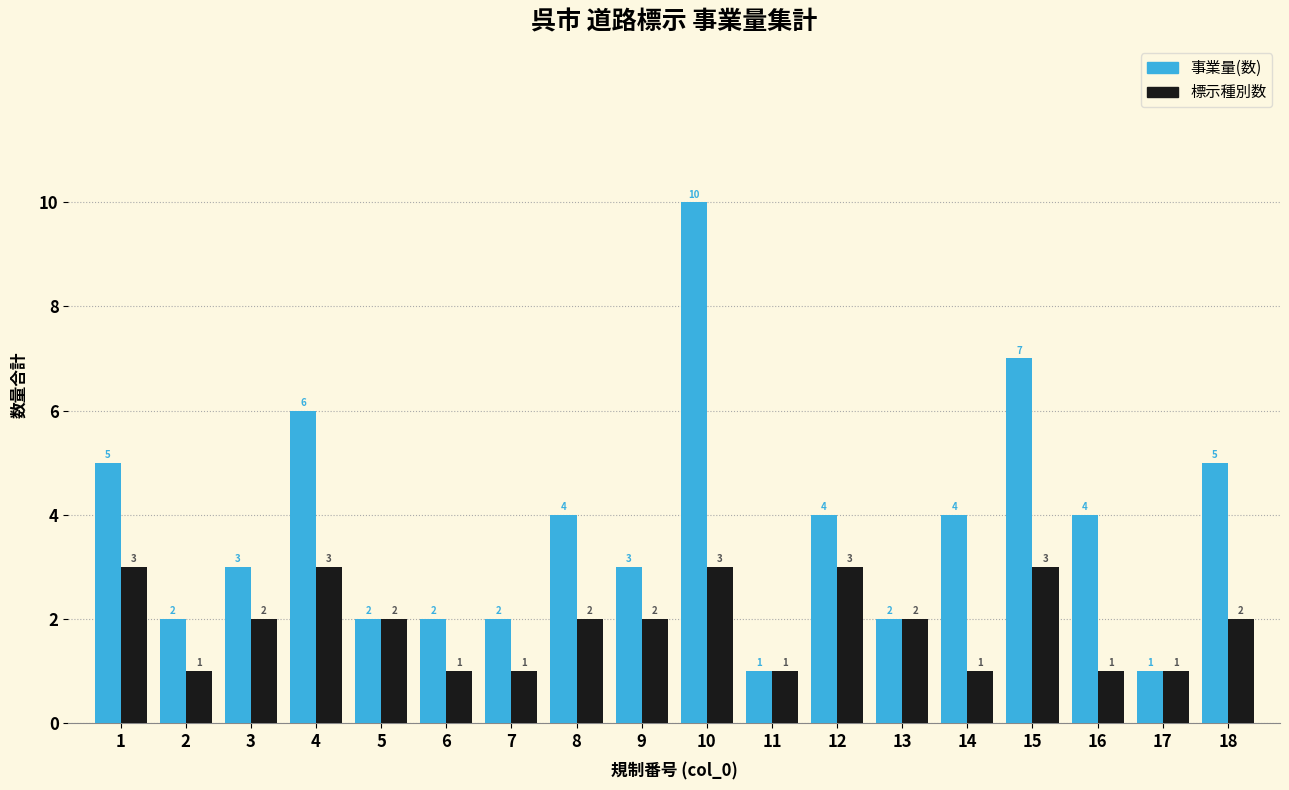

What is the average value of the 事業量(数) series?

4